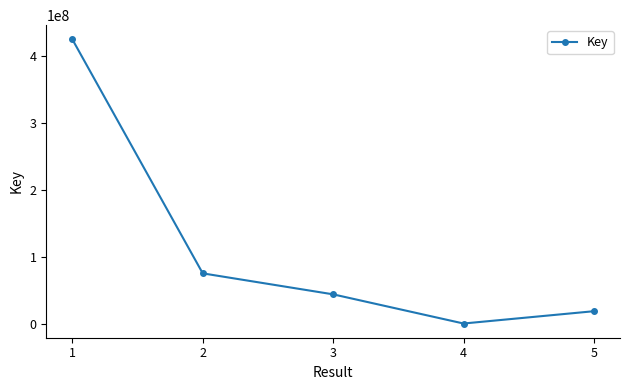

What value does the data have at 5?

19535829